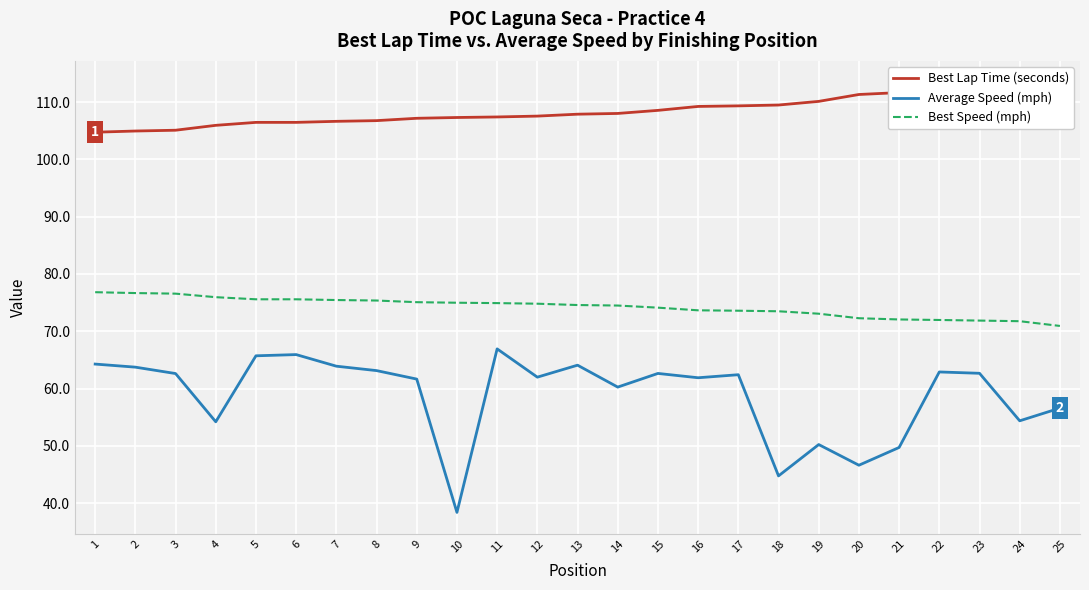

What is the sum of all Best Lap Time (seconds) values?

2711.4